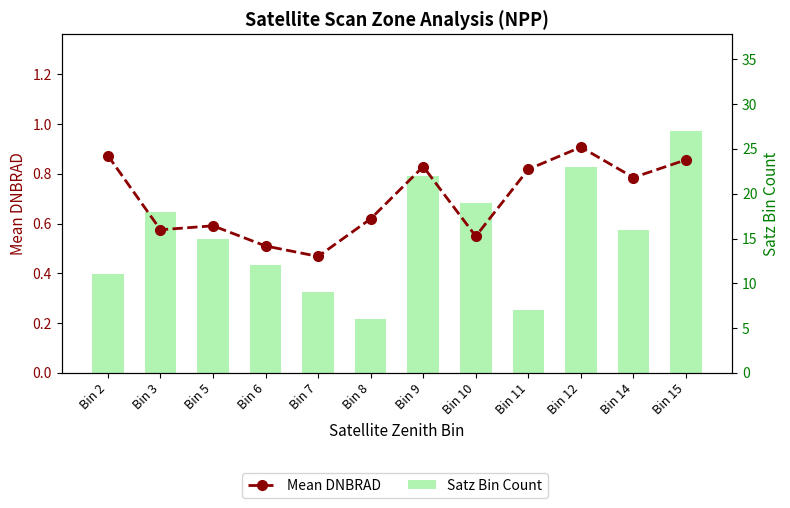

Does the chart contain any negative values?

No